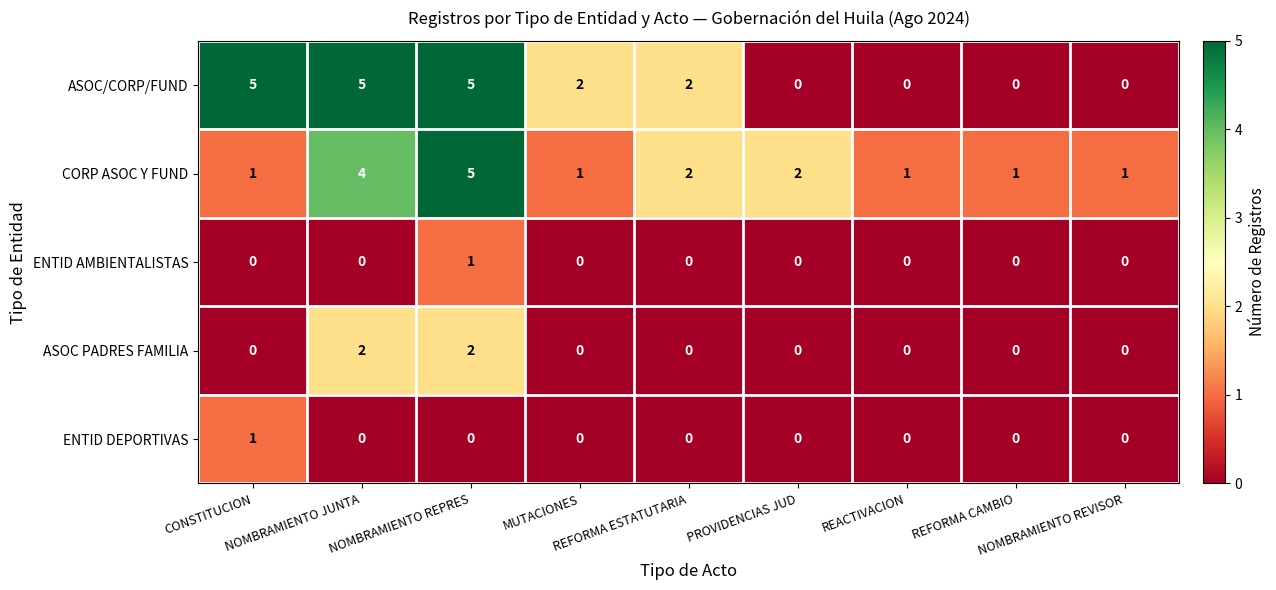

Which series has the largest range (max minus min)?

ASOC/CORP/FUND